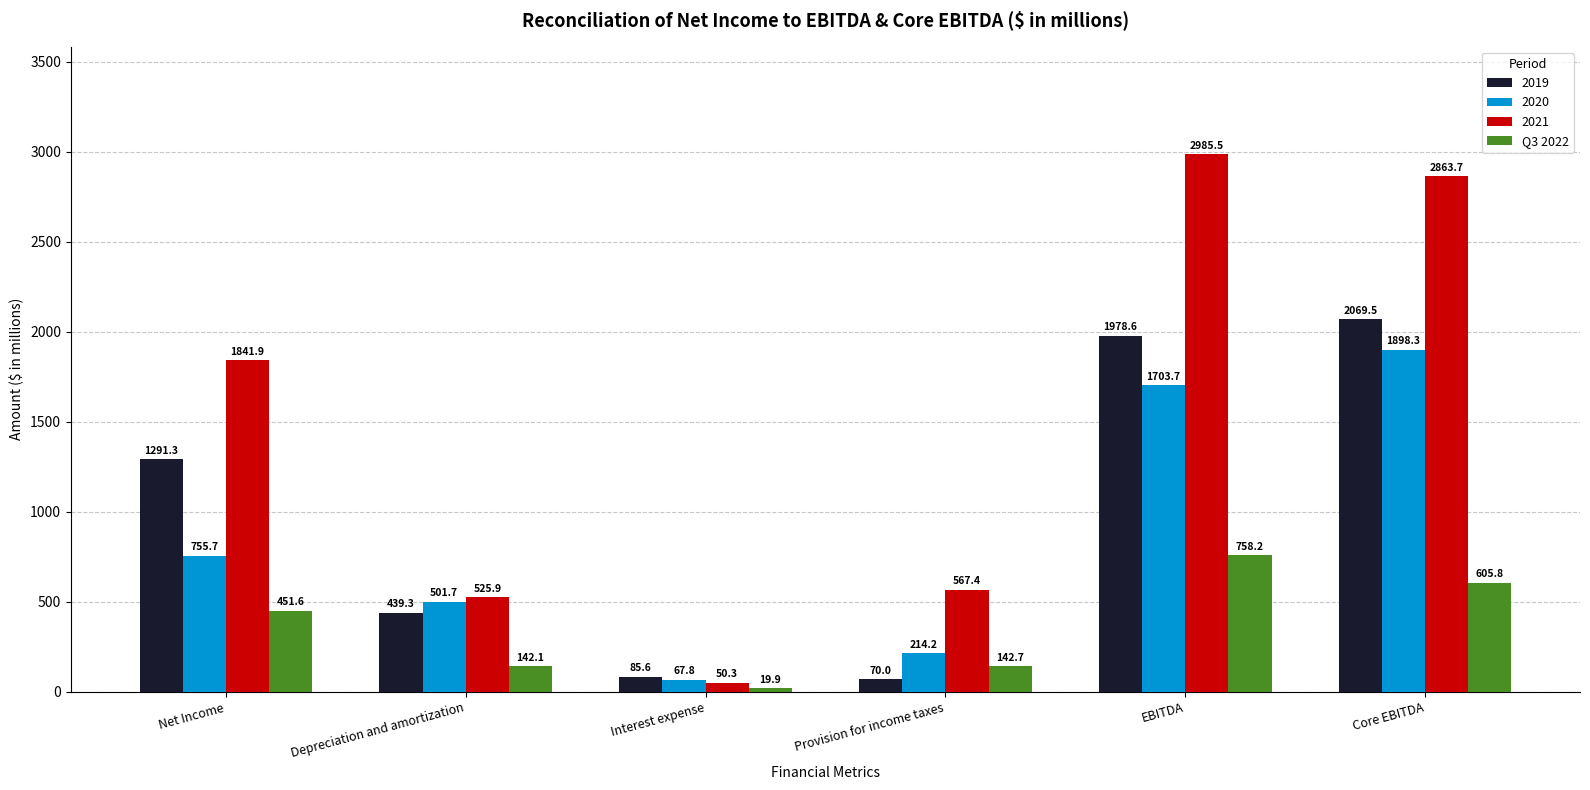

Rank the series by their maximum value, from highest to lowest.

2021, 2019, 2020, Q3 2022